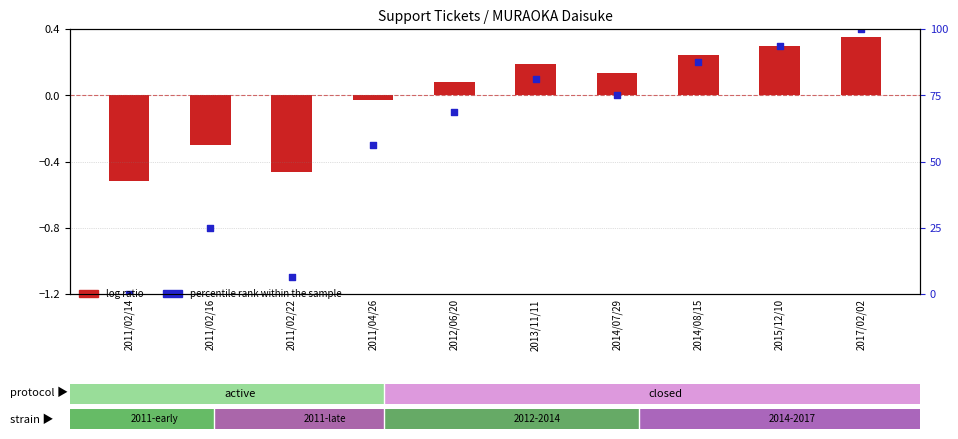

Which series contains the highest Y value?

percentile rank within the sample